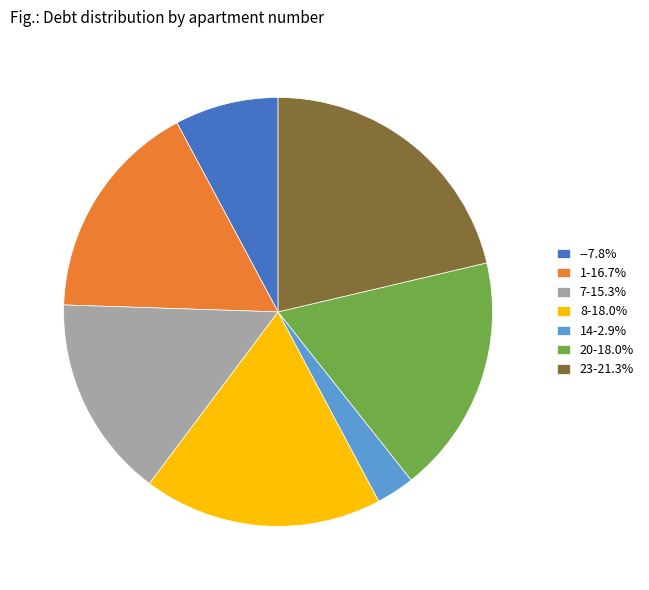

What is the ratio of the value at 20-18.0% to the value at 8-18.0%?

1.0